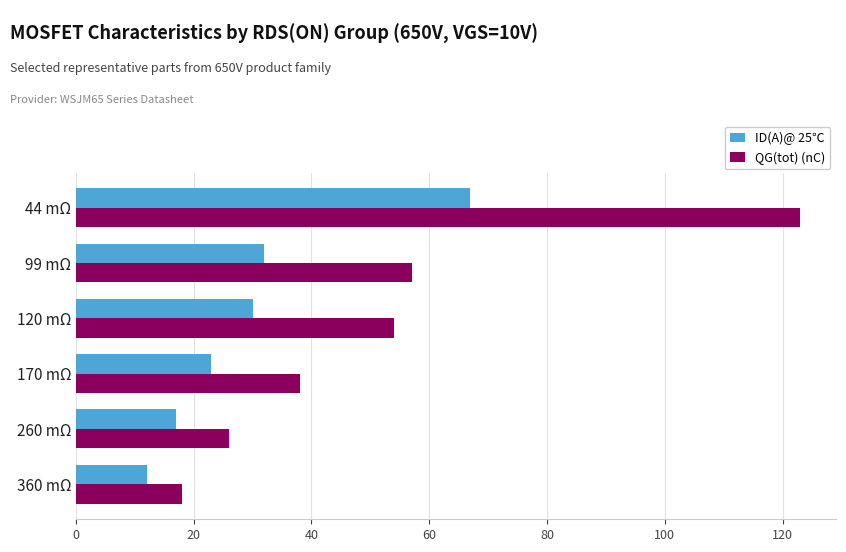

List the labels in order of ID(A)@ 25℃ value, largest first.

44 mΩ, 99 mΩ, 120 mΩ, 170 mΩ, 260 mΩ, 360 mΩ